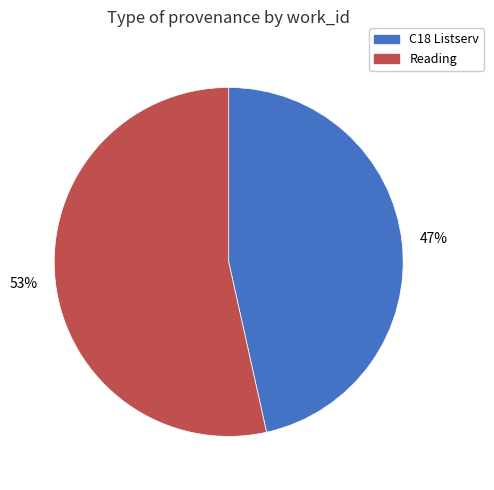

To the nearest percent, what is the average slice percentage?

50%